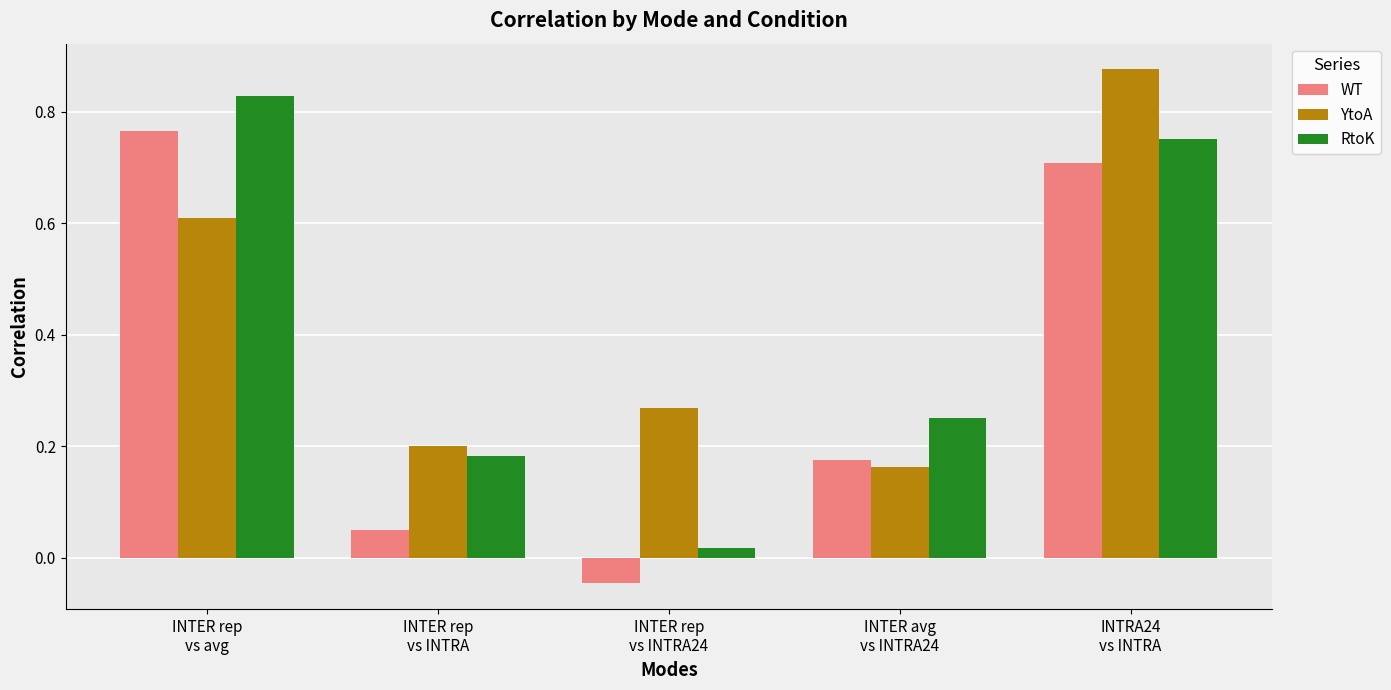

List the series in order of their overall mean, highest first.

YtoA, RtoK, WT